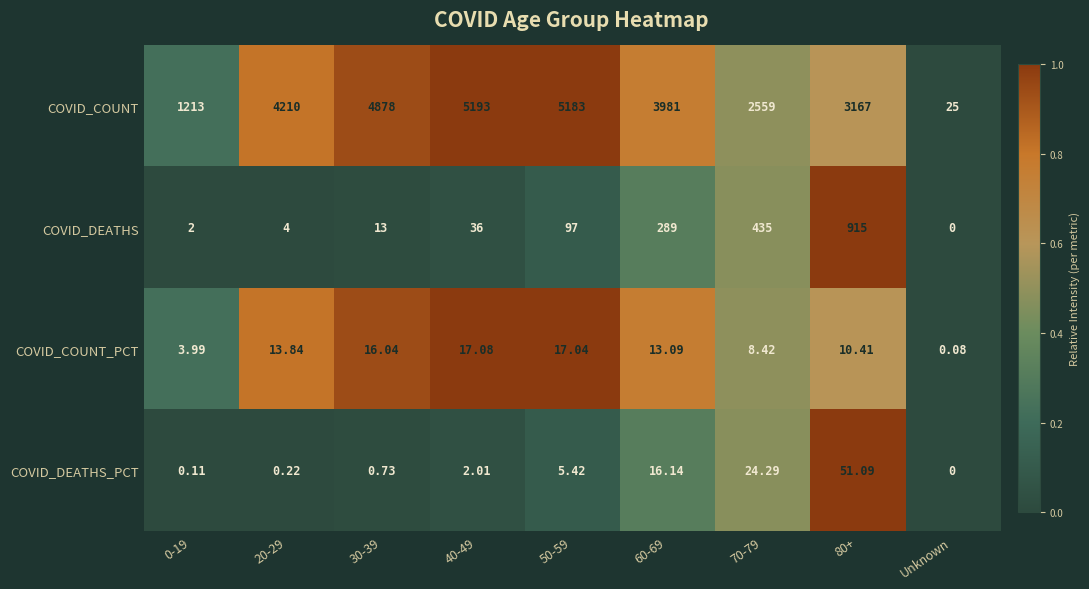

What is the greatest value displayed?

5193.0